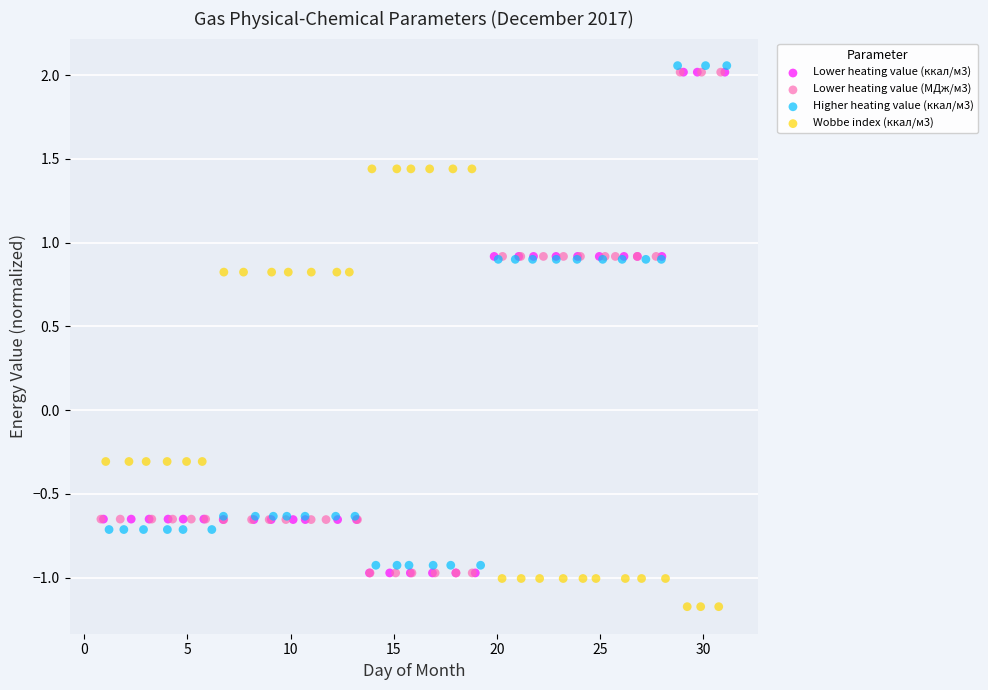

Which series has the widest spread of Y values?

Lower heating value (ккал/м3)